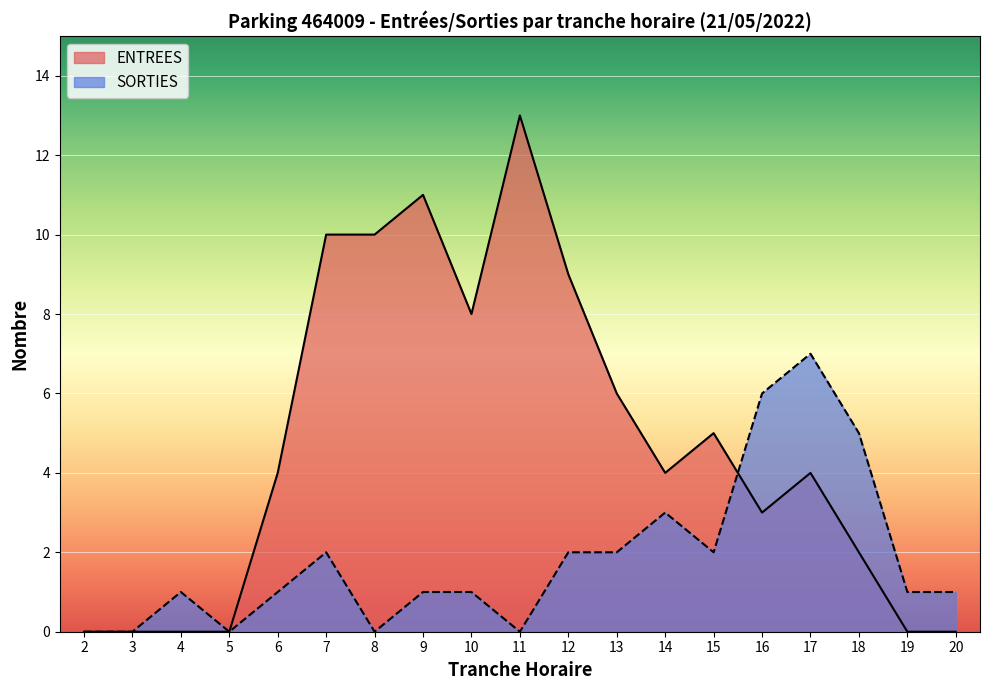

Is it true that ENTREES equals 19 at 11?

False